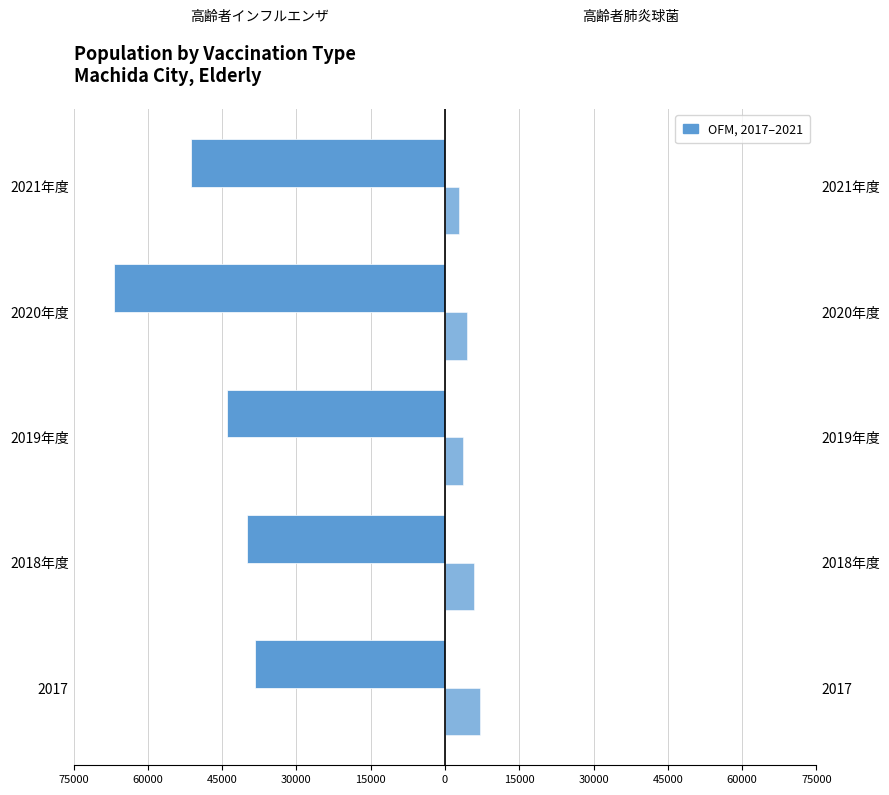

True or false: 高齢者肺炎球菌 has a value of 5704 at 2019年度.

False